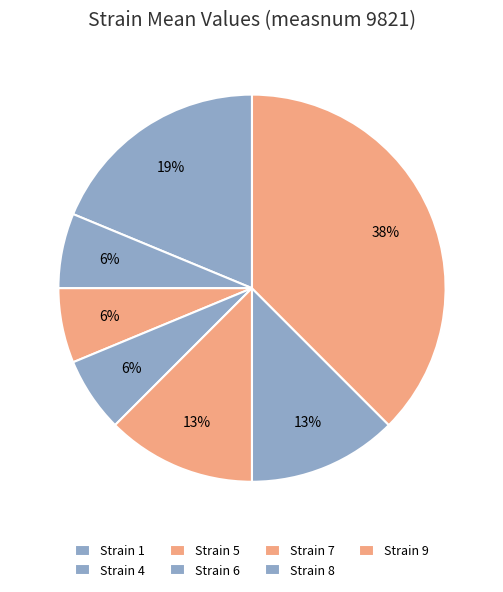

Is there a majority slice in this chart?

No